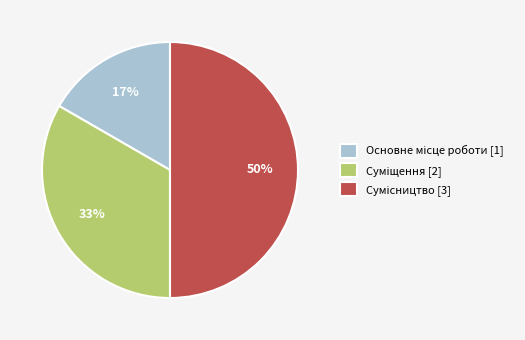

To the nearest percent, what is the difference between the largest and smallest slice percentages?

33%